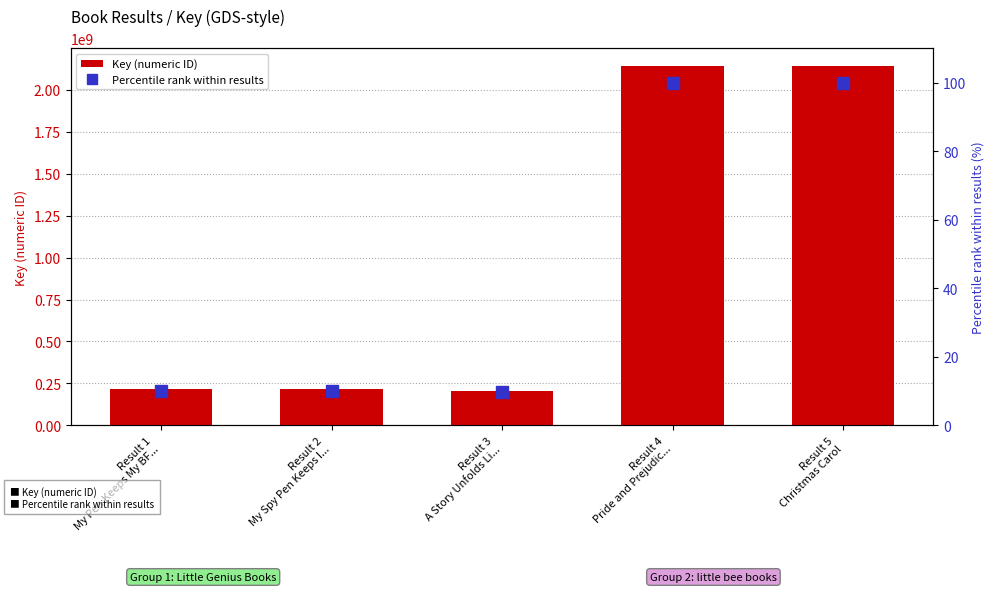

Which series has the largest range (max minus min)?

Key (numeric ID)